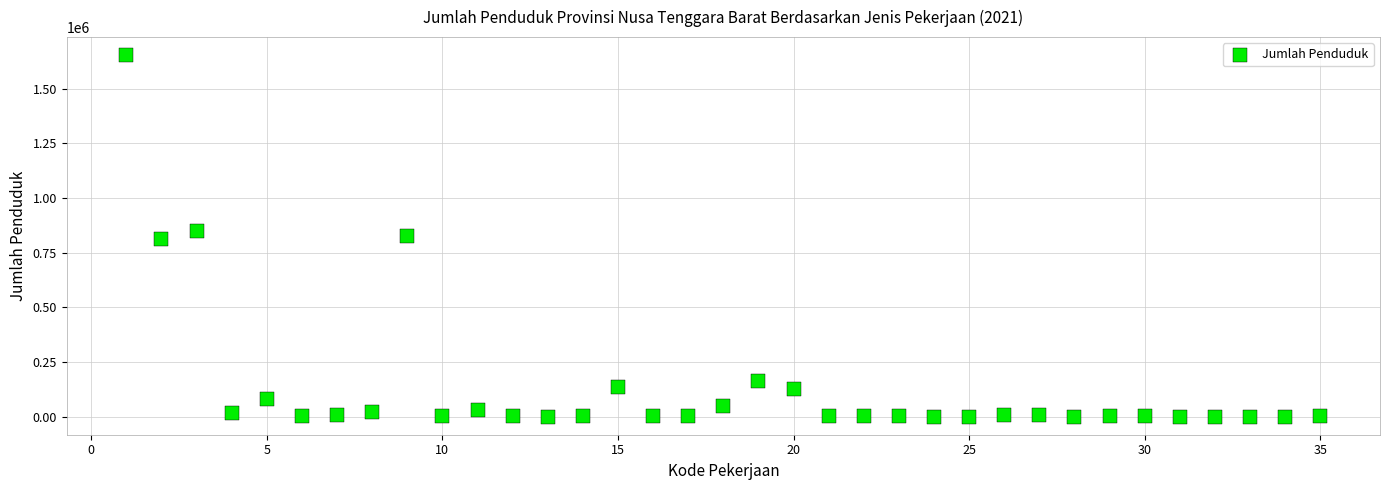

What is the range of X values (max minus min)?

34